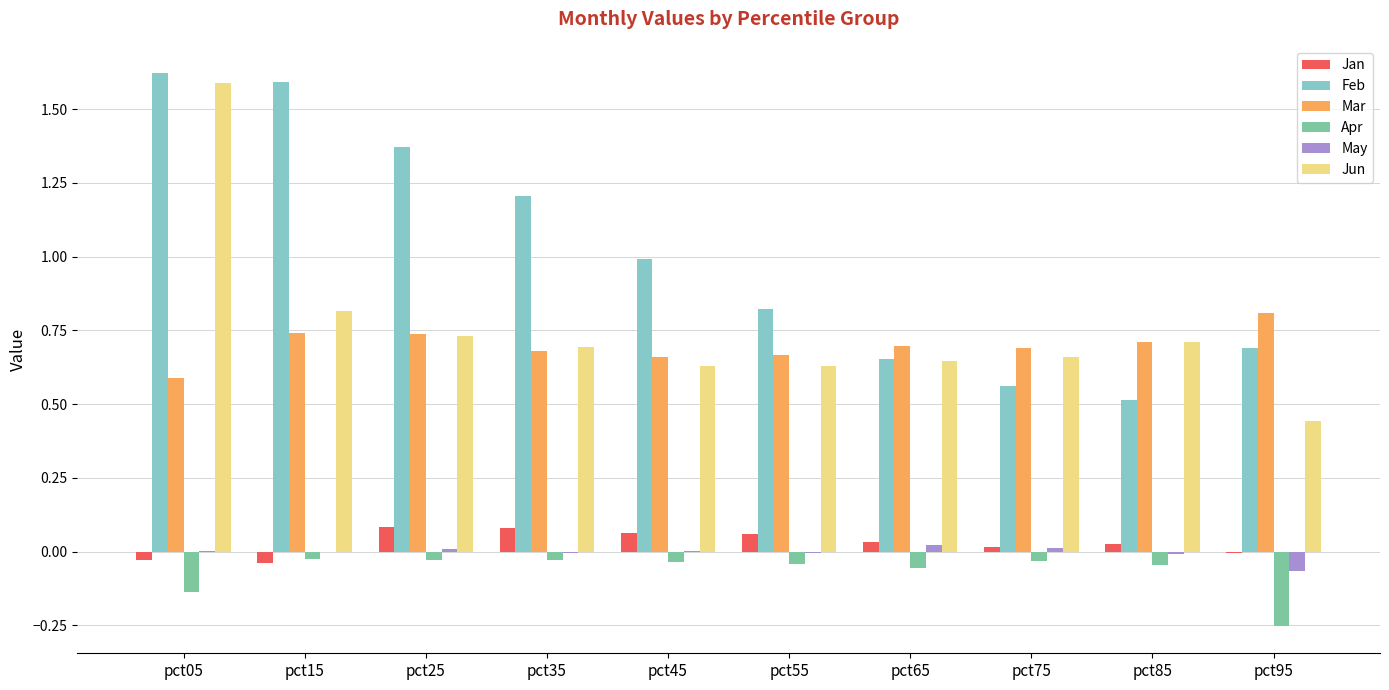

Is the value of Apr at pct65 greater than the value of Feb at pct65?

No